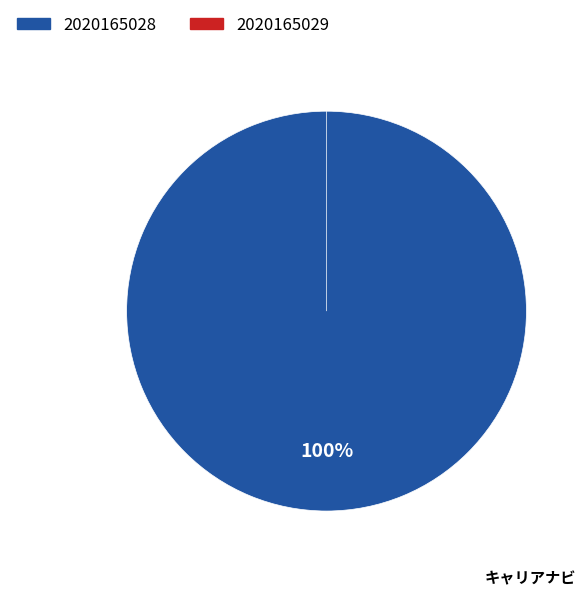

The 2020165029 slice represents 0% of the pie. True or false?

True